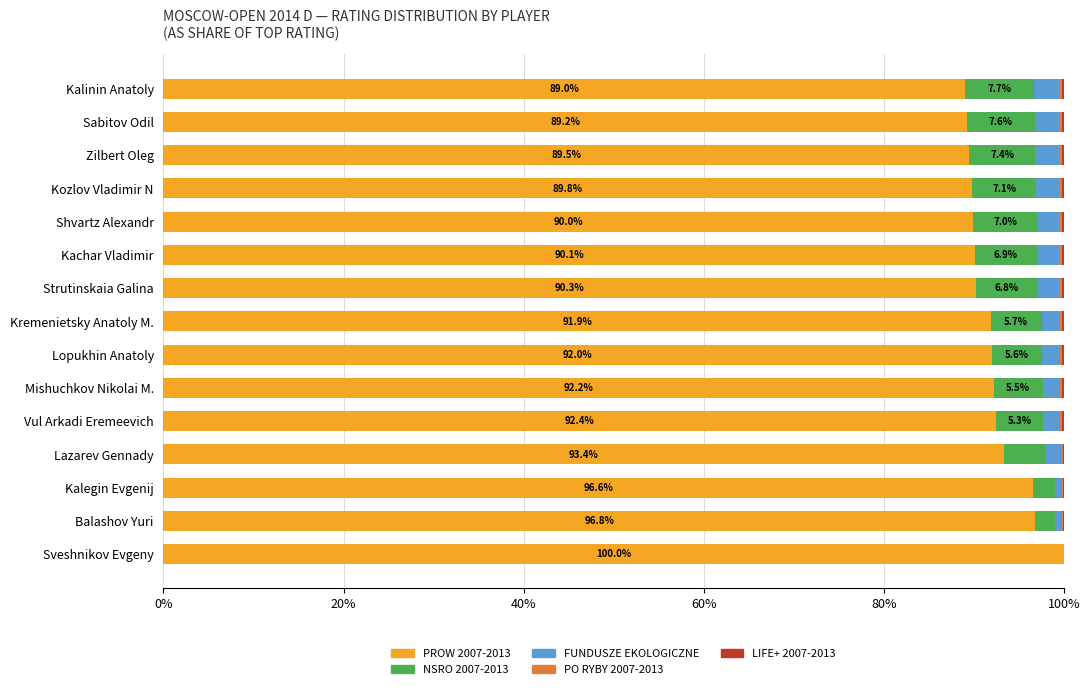

Which category has the highest value in the PROW 2007-2013 series?

Sveshnikov Evgeny